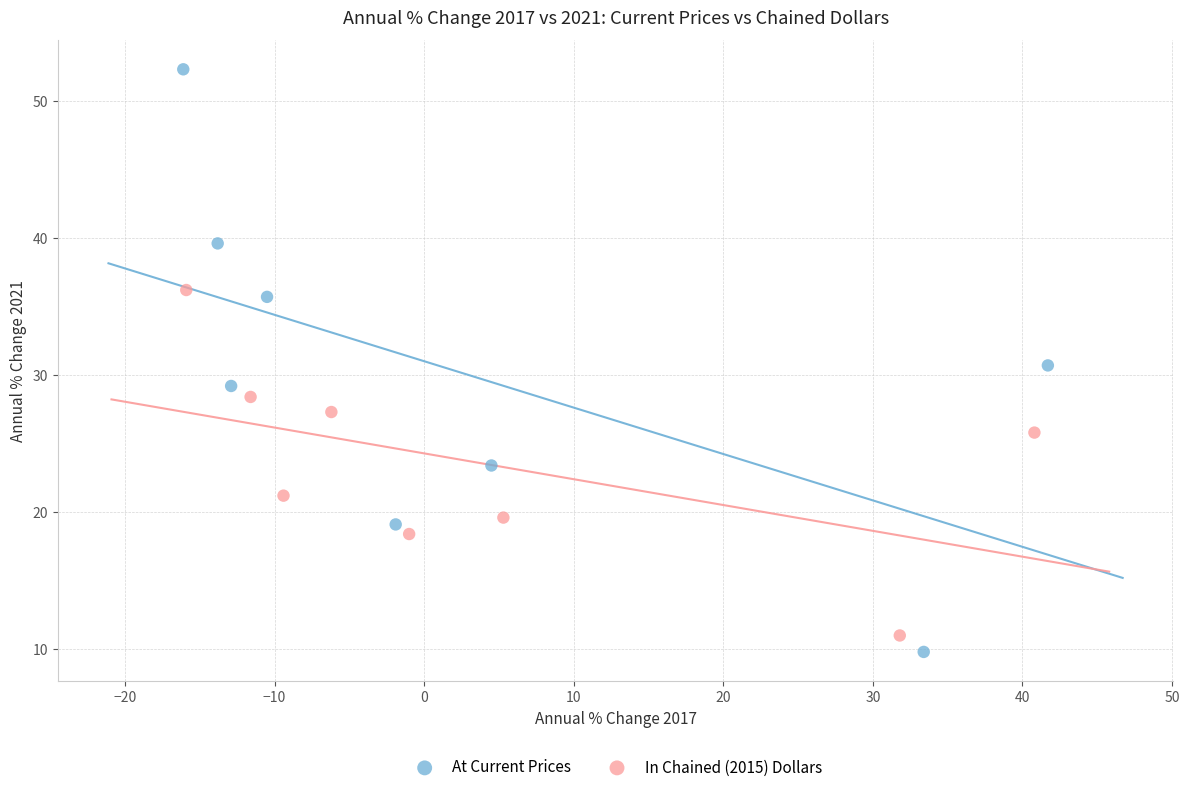

Which series has the largest Y range (max minus min)?

At Current Prices